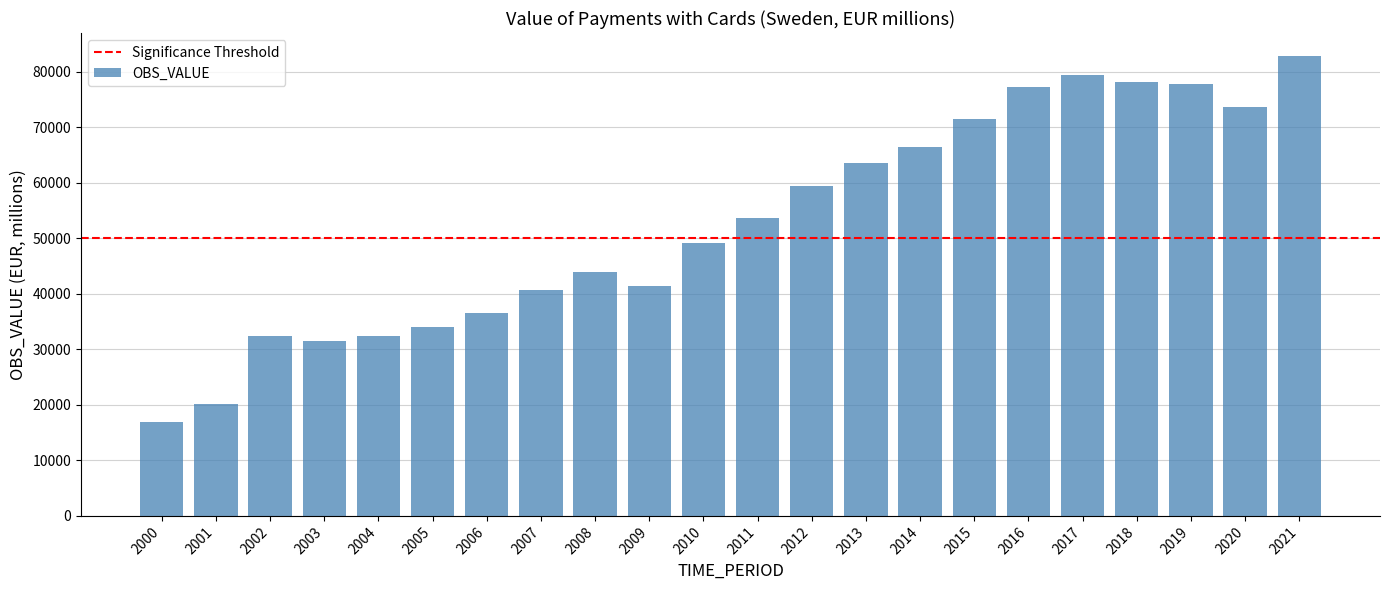

What is the minimum value shown in the chart?

16928.6